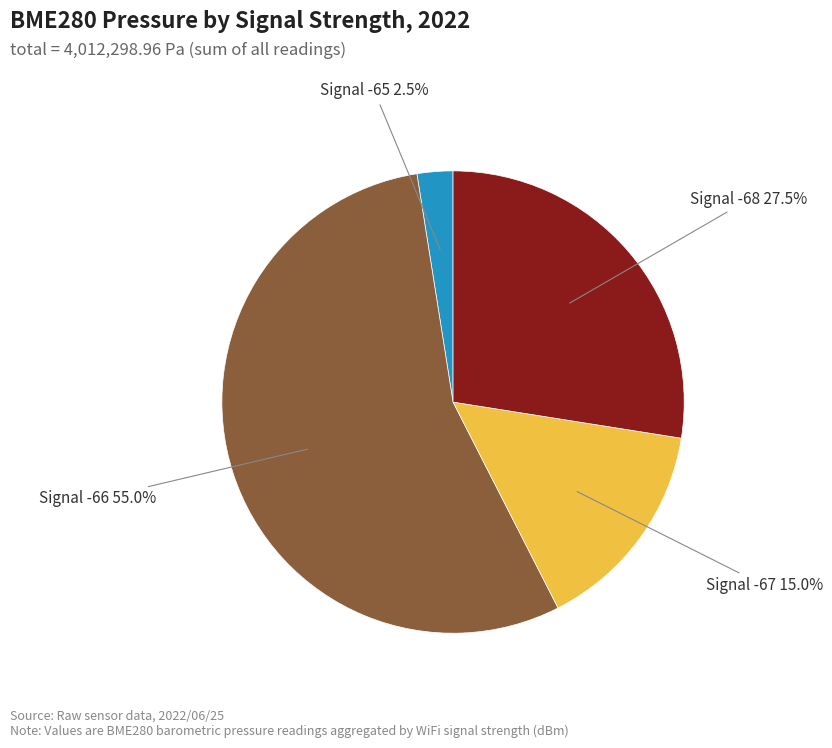

How many segments does this pie chart have?

4